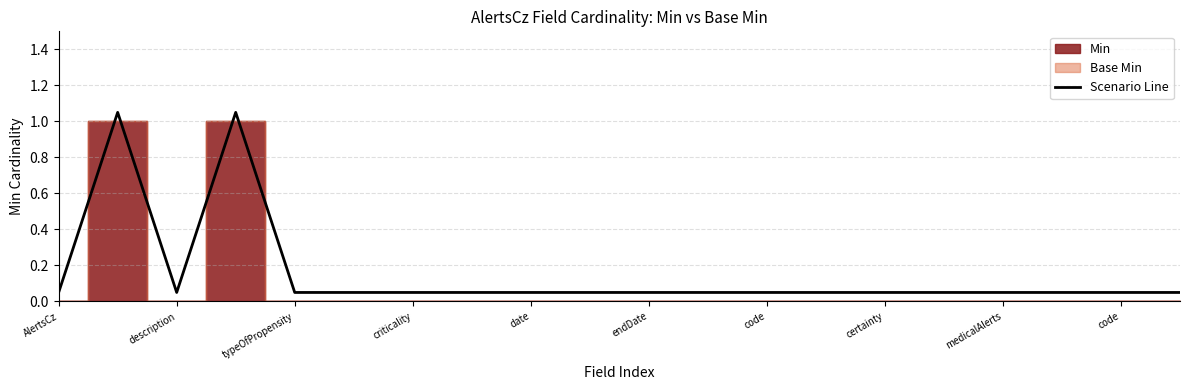

Does the chart have visible grid lines?

Yes